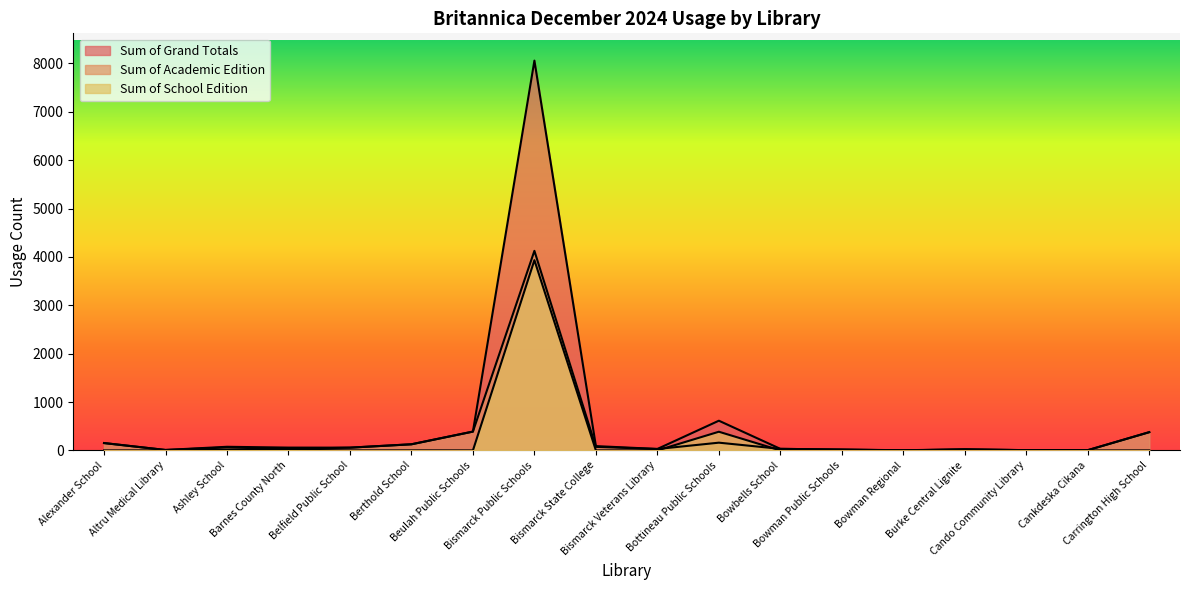

What is the spread (max minus min) of values at Bismarck Veterans Library?

30